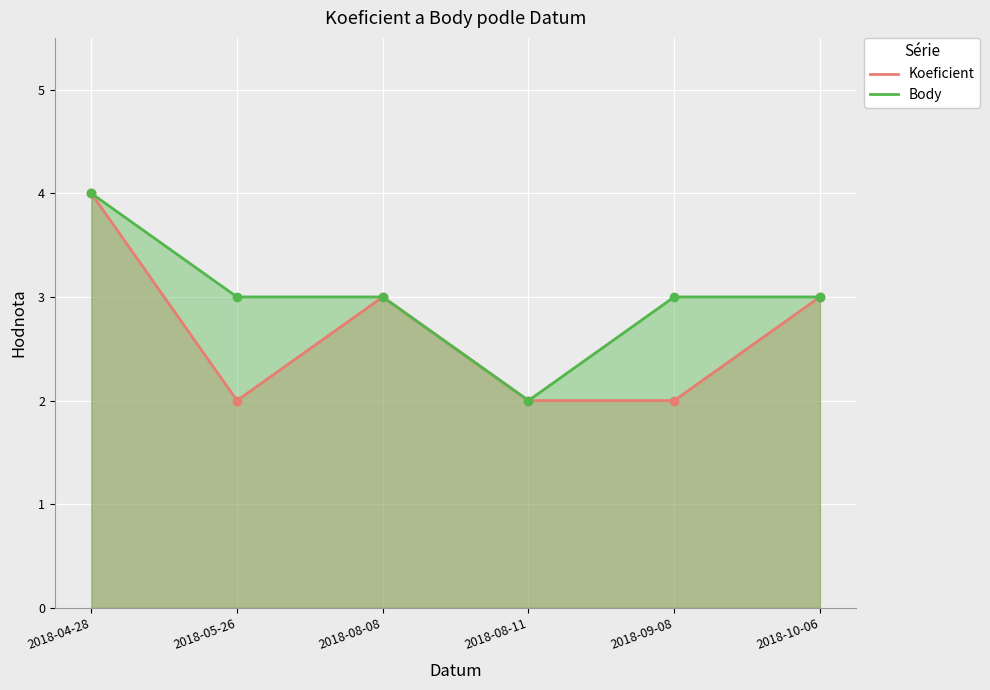

What is the difference between the maximum and minimum values in the Koeficient series?

2.0